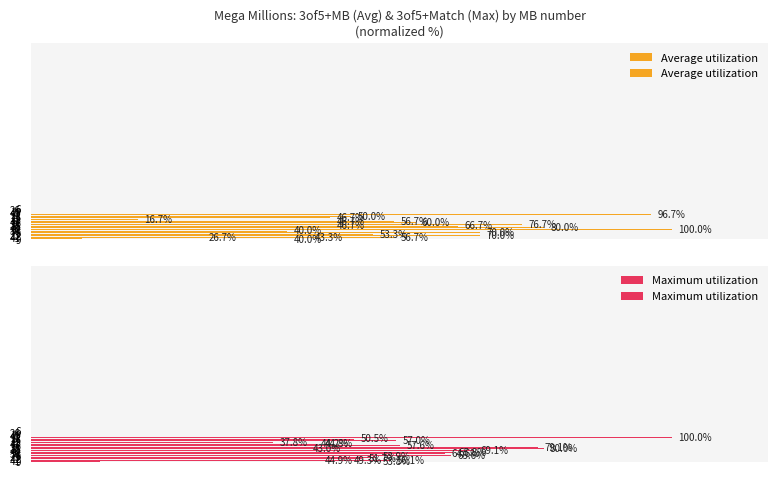

Which series has the widest spread of values?

Average utilization